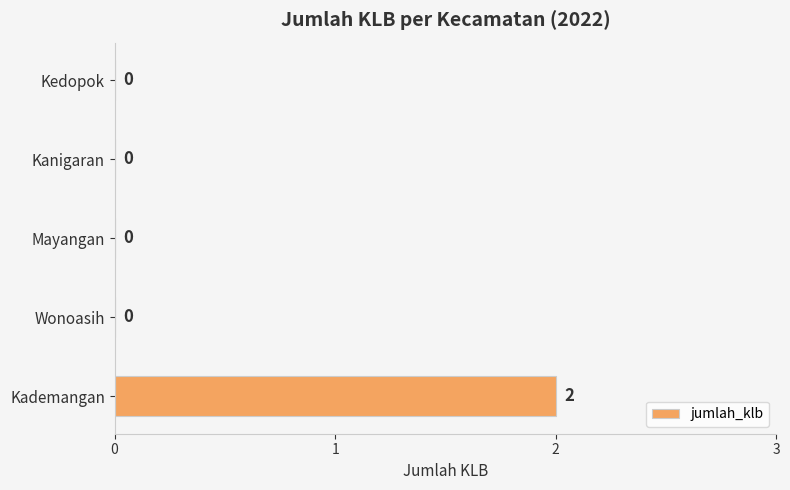

Is it true that the value at Kedopok is -1?

False